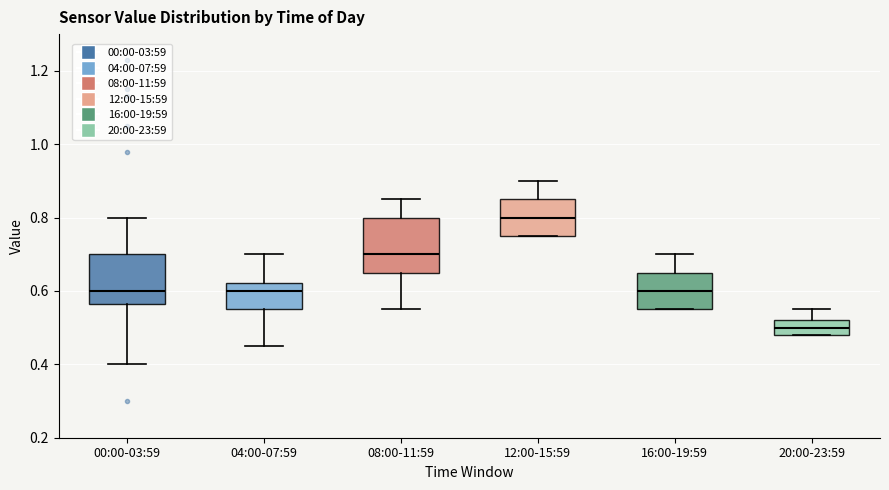

Where is the upper edge of the box for 16:00-19:59 on the y-axis? The values are not printed on the chart, so give them approximately, as read against the axis.

0.66